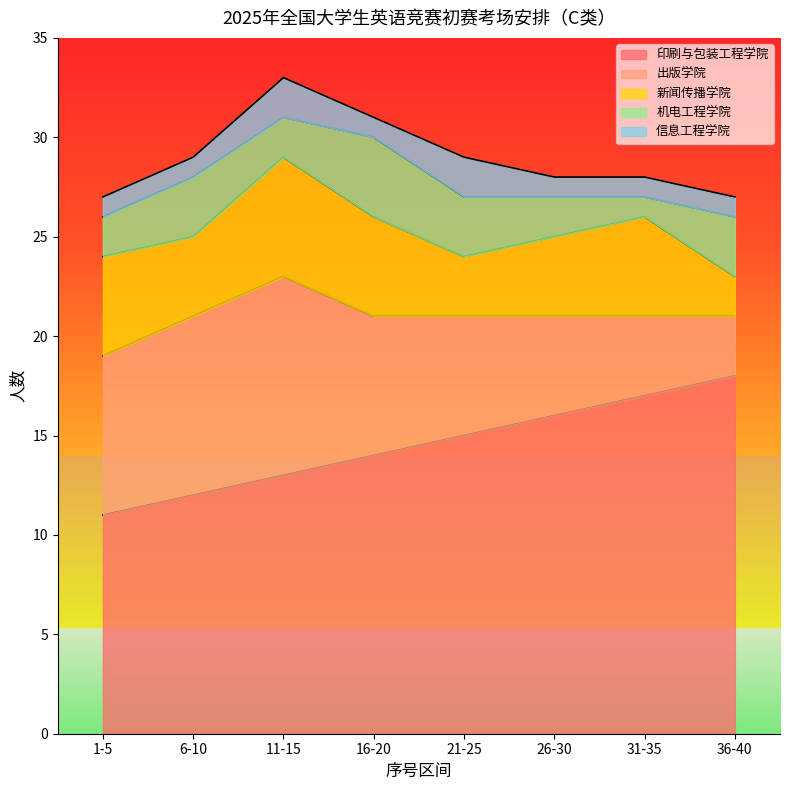

What is the difference between the maximum and minimum values in the 新闻传播学院 series?

4